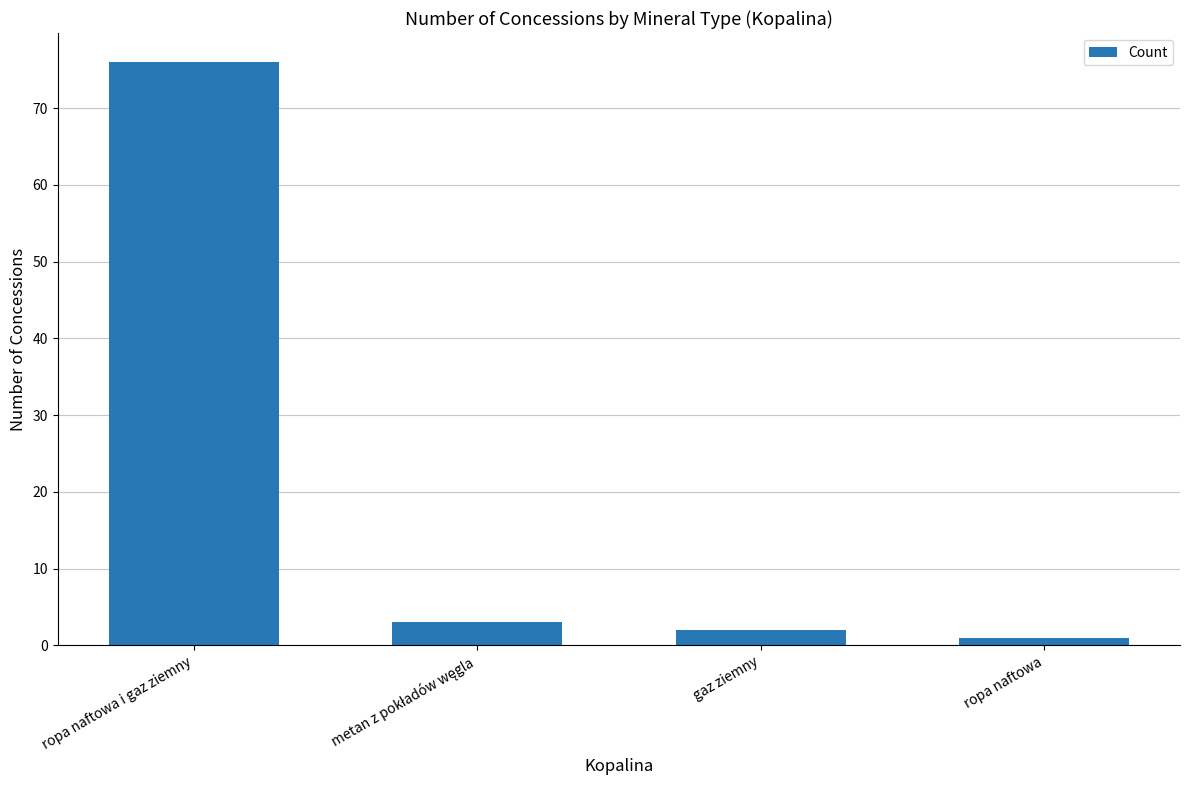

What is the difference between the second highest and minimum values?

2